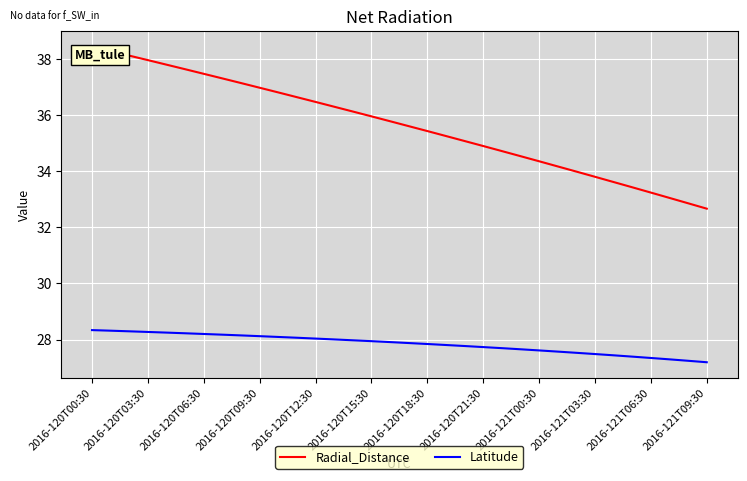

List the series in order of their overall mean, highest first.

Radial_Distance, Latitude